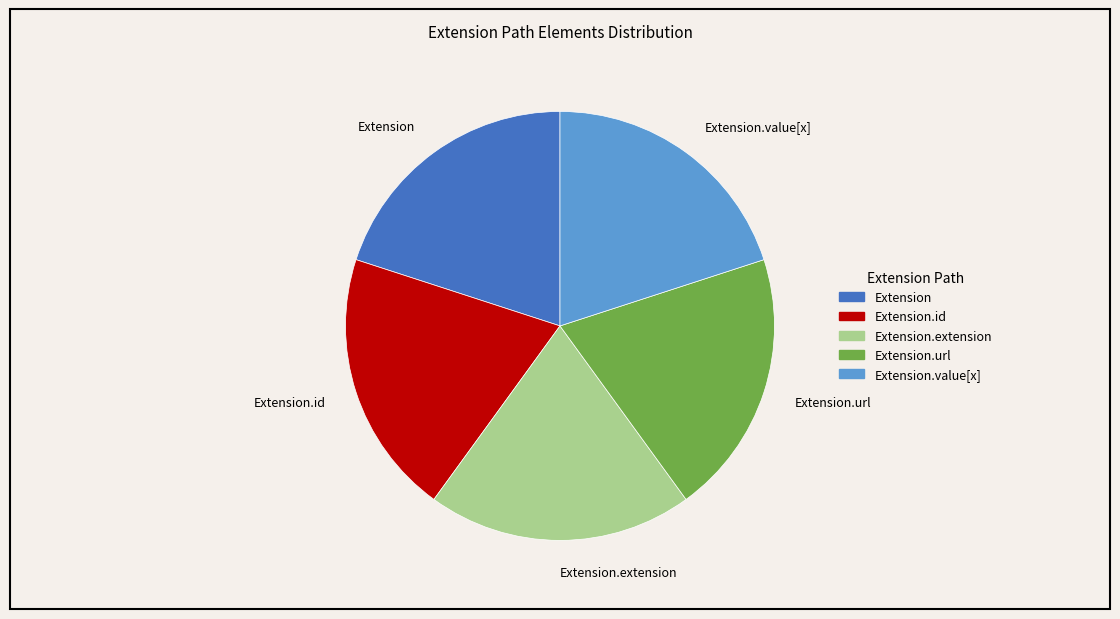

True or false: Extension.url accounts for 9% of the total.

False